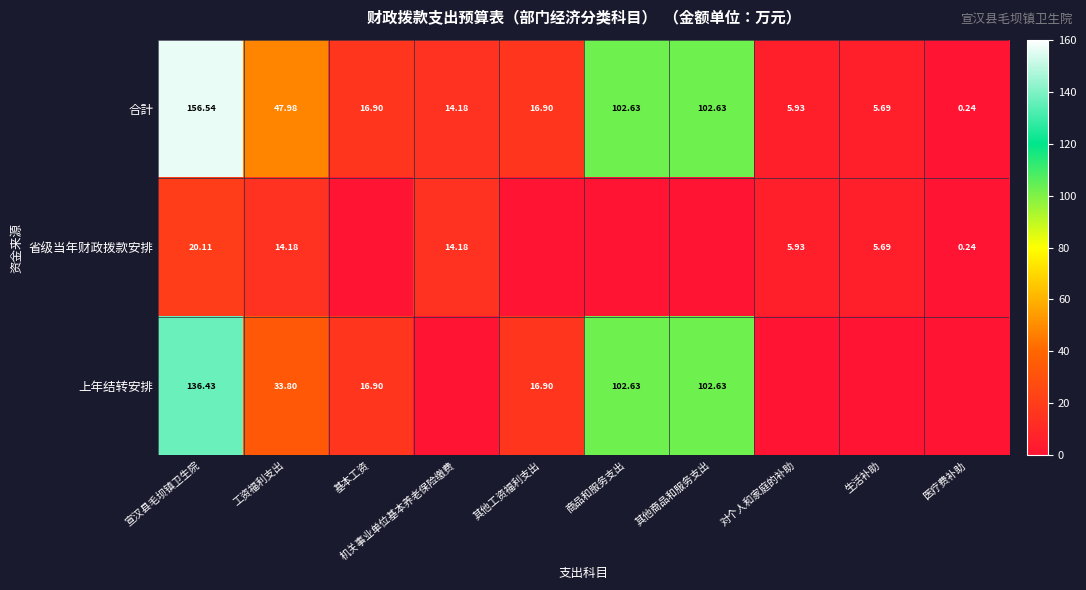

How many series are shown in this chart?

3